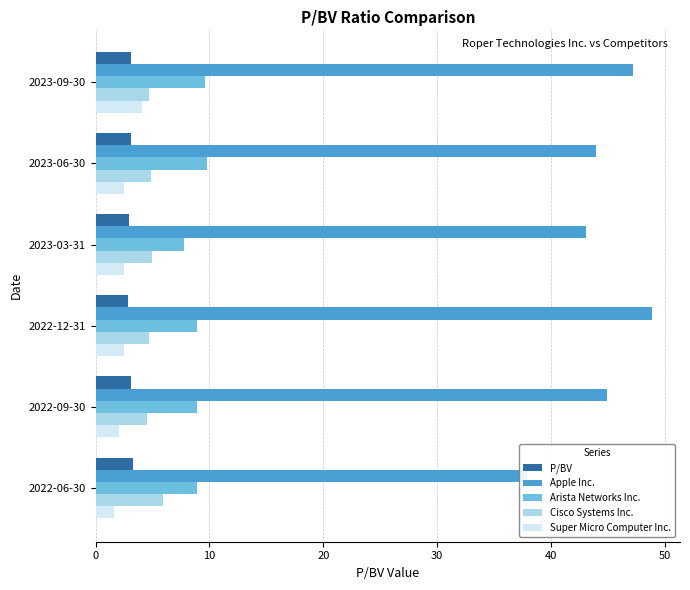

Reading right to left, transcribe all the data shown in this chart.

P/BV: 3.3	3.1	2.8	3.0	3.1	3.1
Apple Inc.: 37.9	45.0	48.9	43.1	43.9	47.2
Arista Networks Inc.: 8.9	8.9	8.9	7.8	9.8	9.6
Cisco Systems Inc.: 5.9	4.5	4.7	4.9	4.9	4.7
Super Micro Computer Inc.: 1.7	2.1	2.5	2.5	2.5	4.1